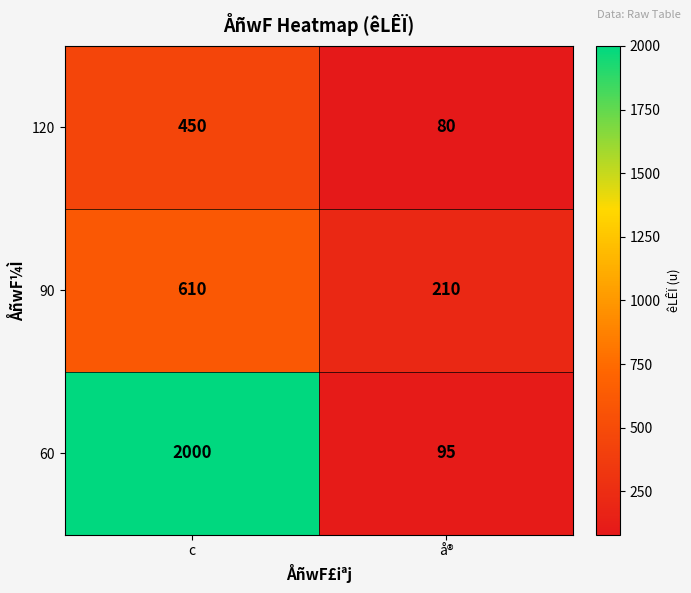

Is it true that 90 equals 610 at c?

True